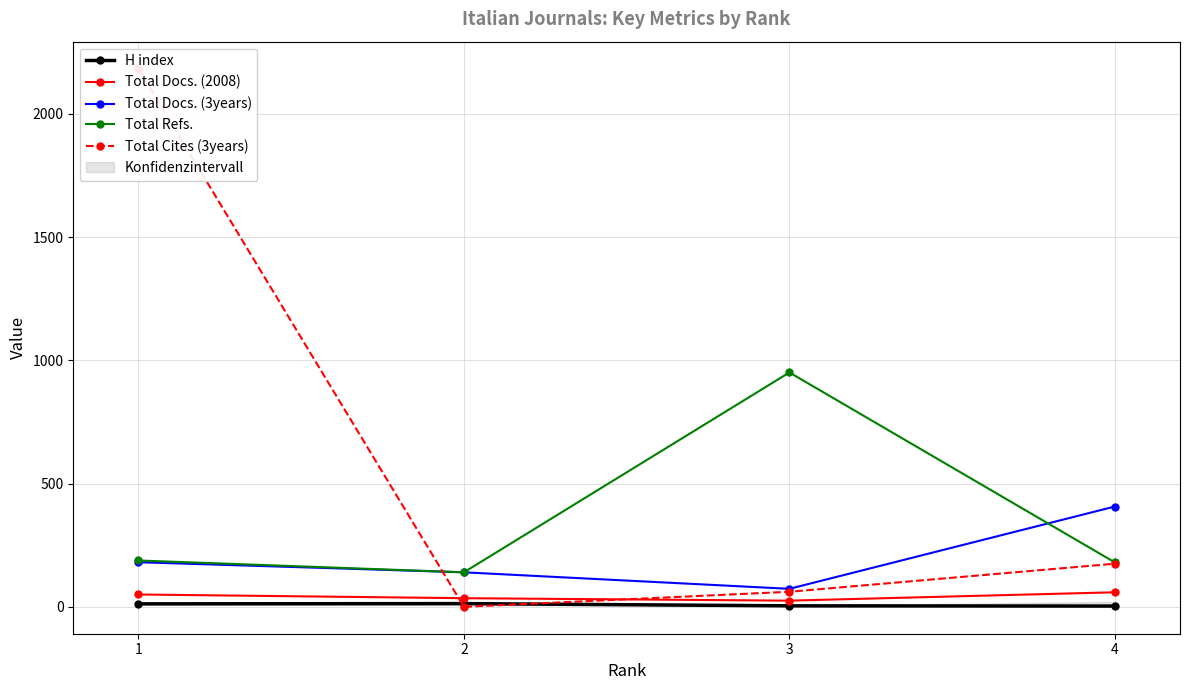

Which series has the largest range (max minus min)?

Total Cites (3years)